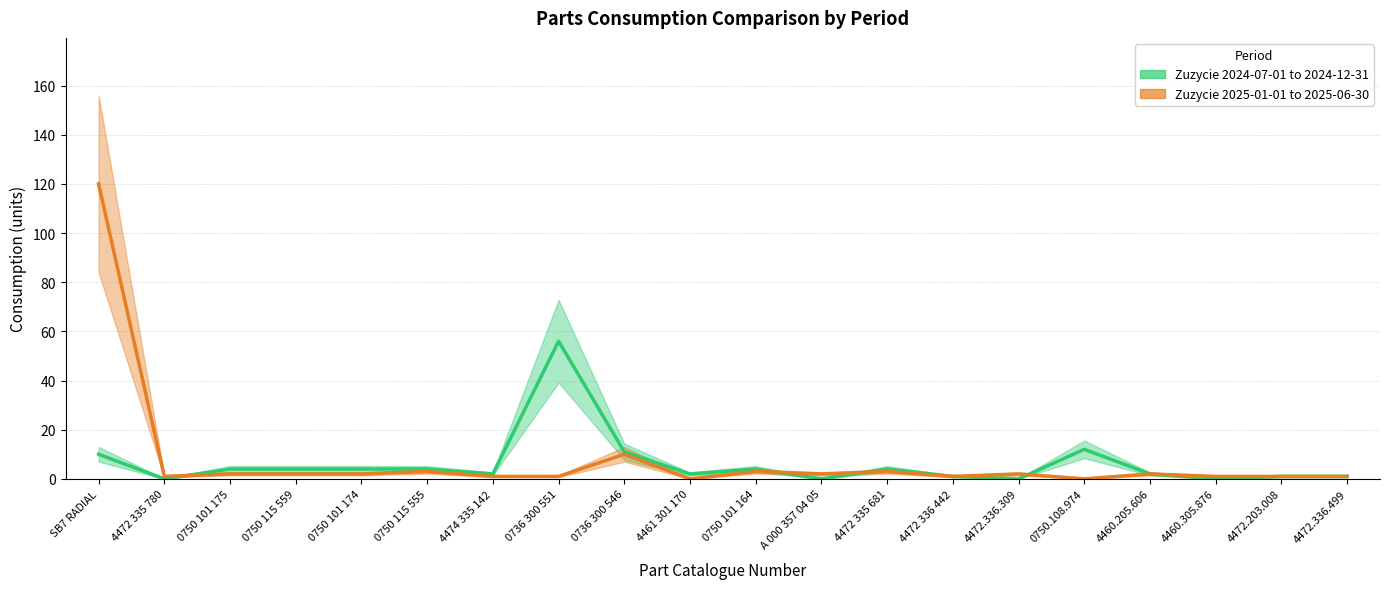

True or false: Zuzycie 2024-07-01 to 2024-12-31 and Zuzycie 2025-01-01 to 2025-06-30 cross at least once.

True